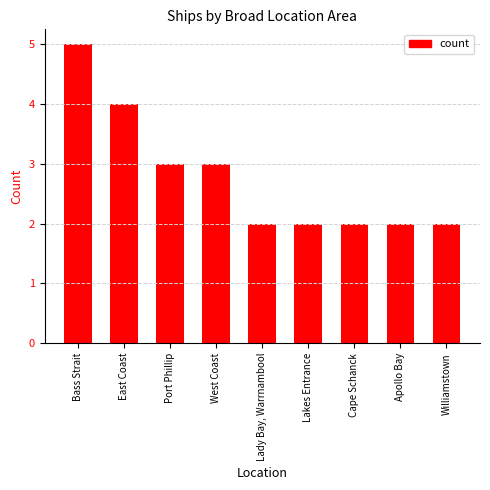

What is the label of the 6th bar from the left?

Lakes Entrance